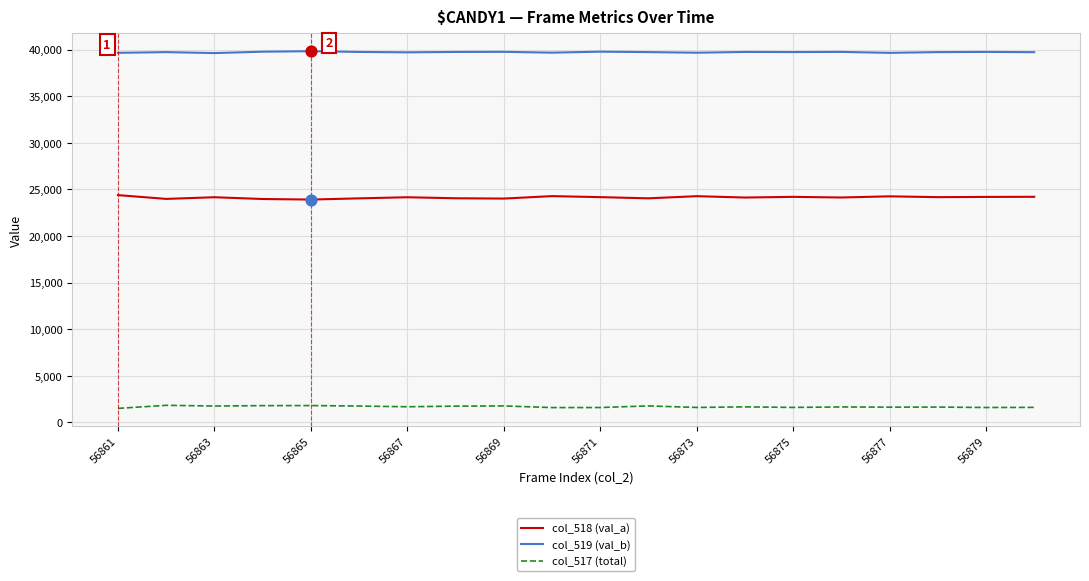

At how many categories does at least one series exceed 33188?

20